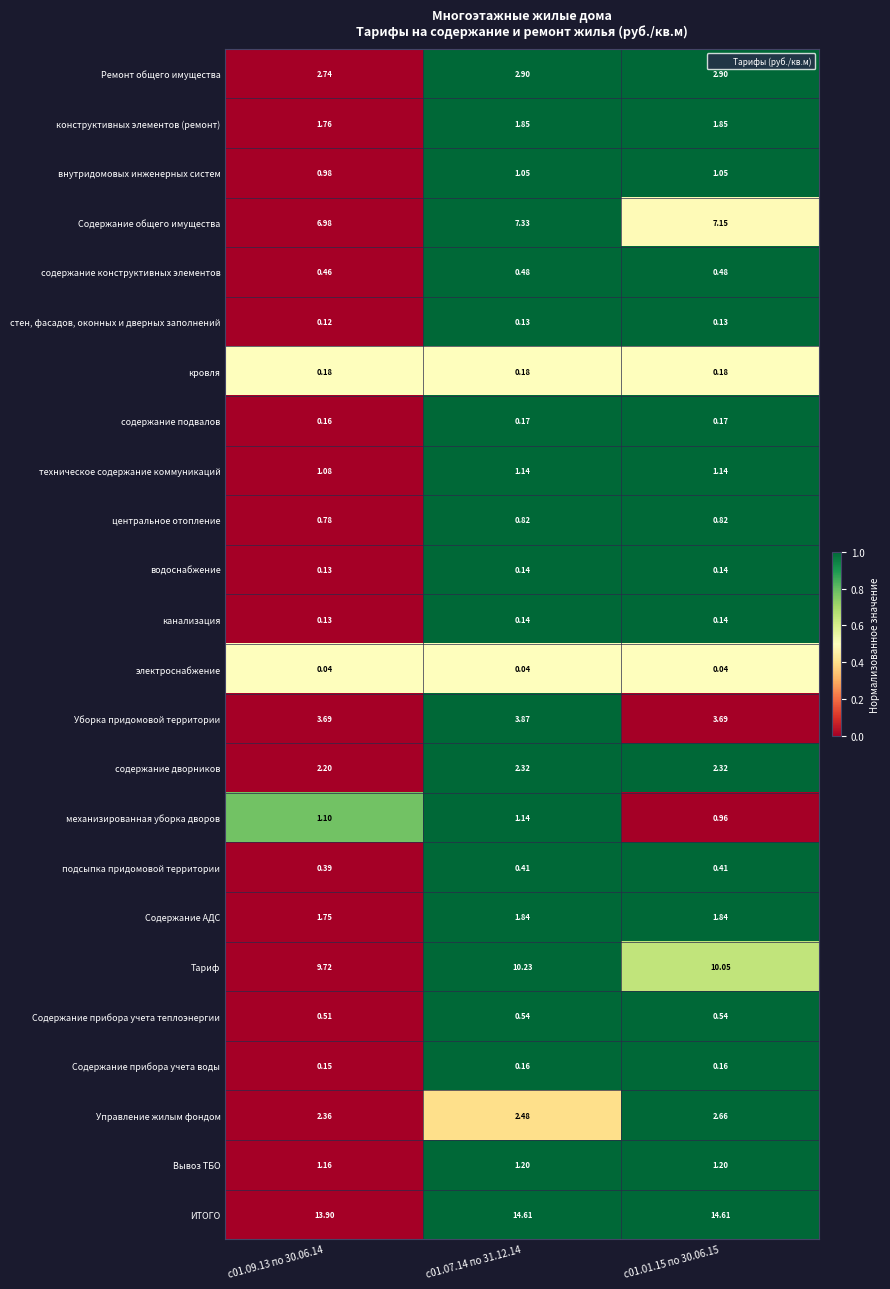

Between с01.09.13 по 30.06.14 and с01.07.14 по 31.12.14, which series saw the biggest shift?

ИТОГО